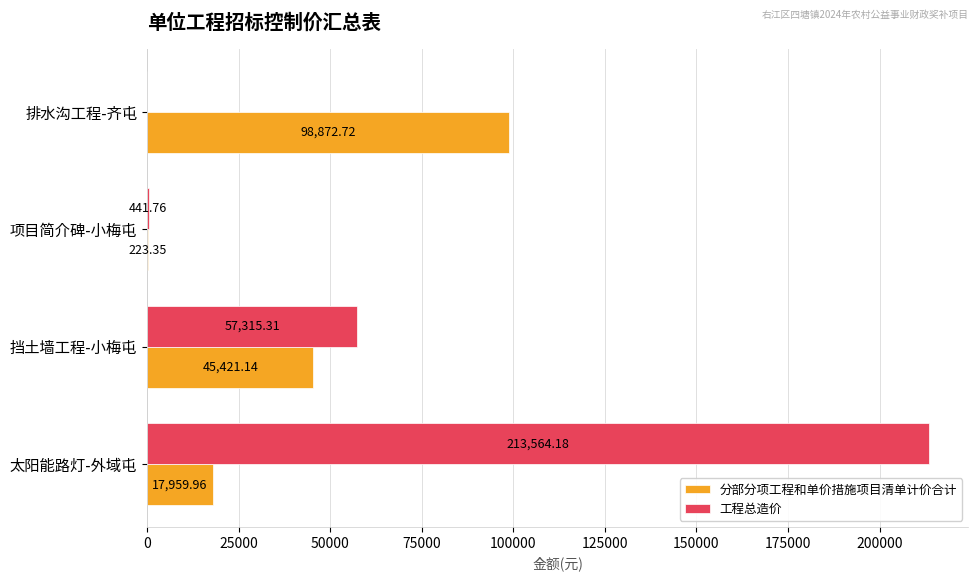

How many values in the 分部分项工程和单价措施项目清单计价合计 series exceed 45421?

2